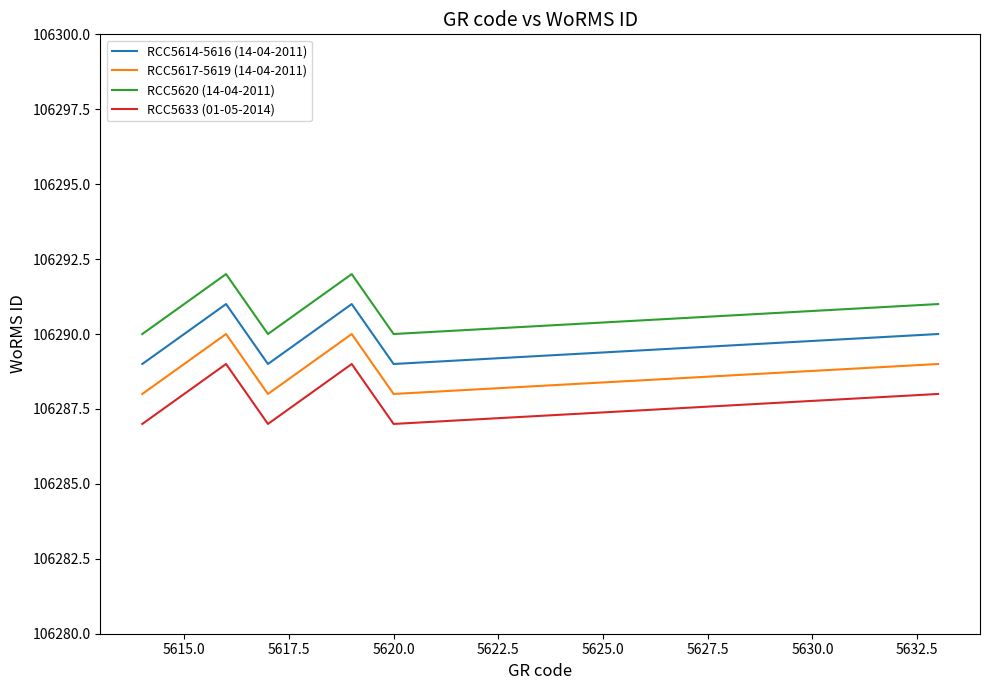

What is the sum of all RCC5617-5619 (14-04-2011) values?

850311